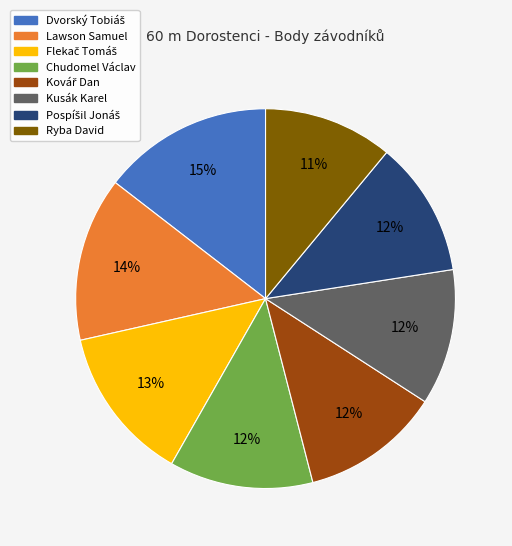

To the nearest percent, what is the average slice percentage?

12%